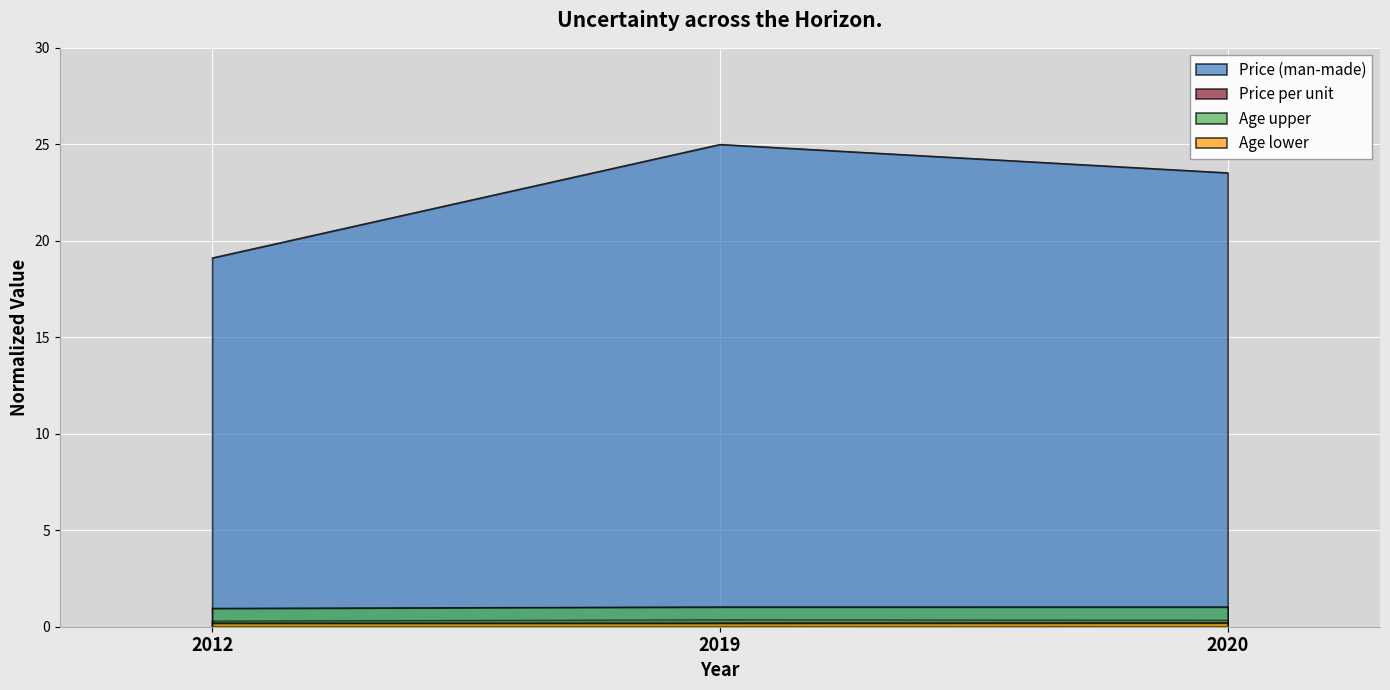

What is the value of the Price (man-made) point at the 3rd from the left?

23.5